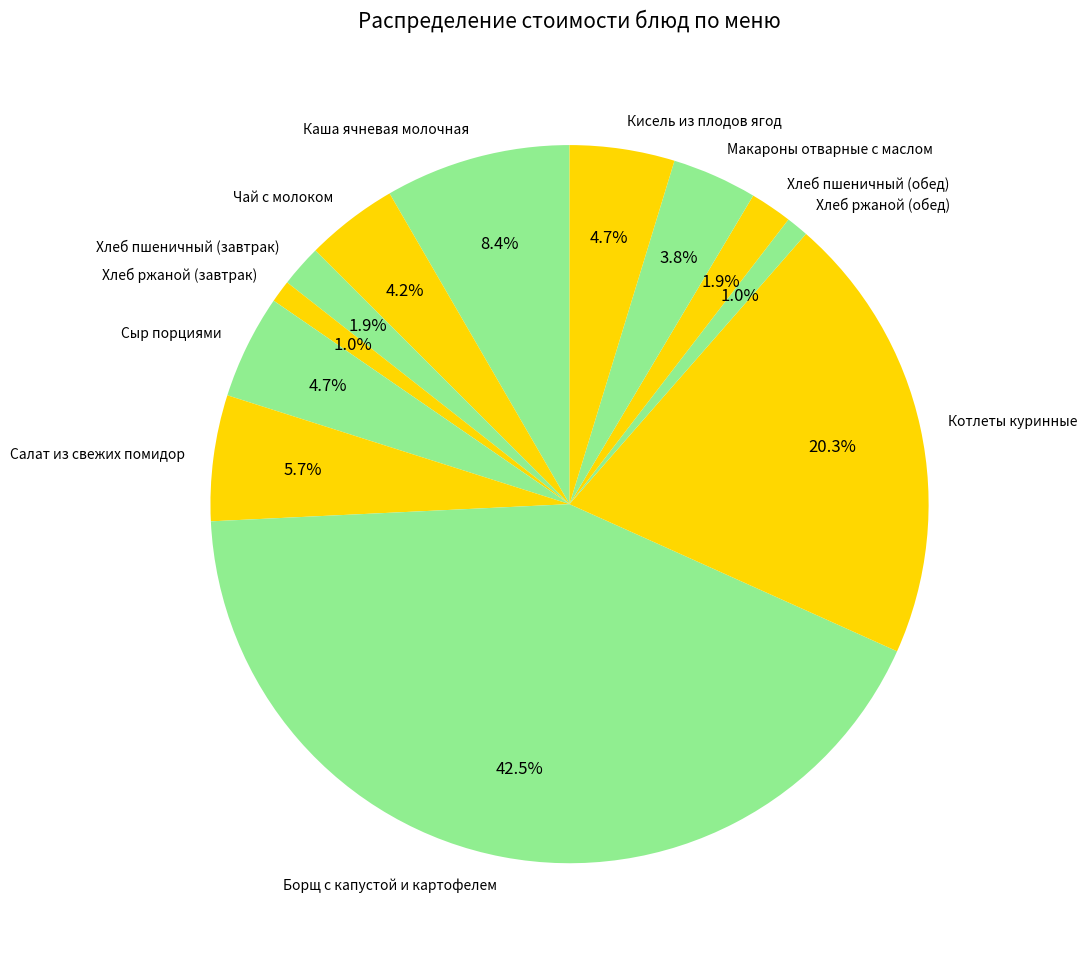

Count the number of slices in the pie.

12